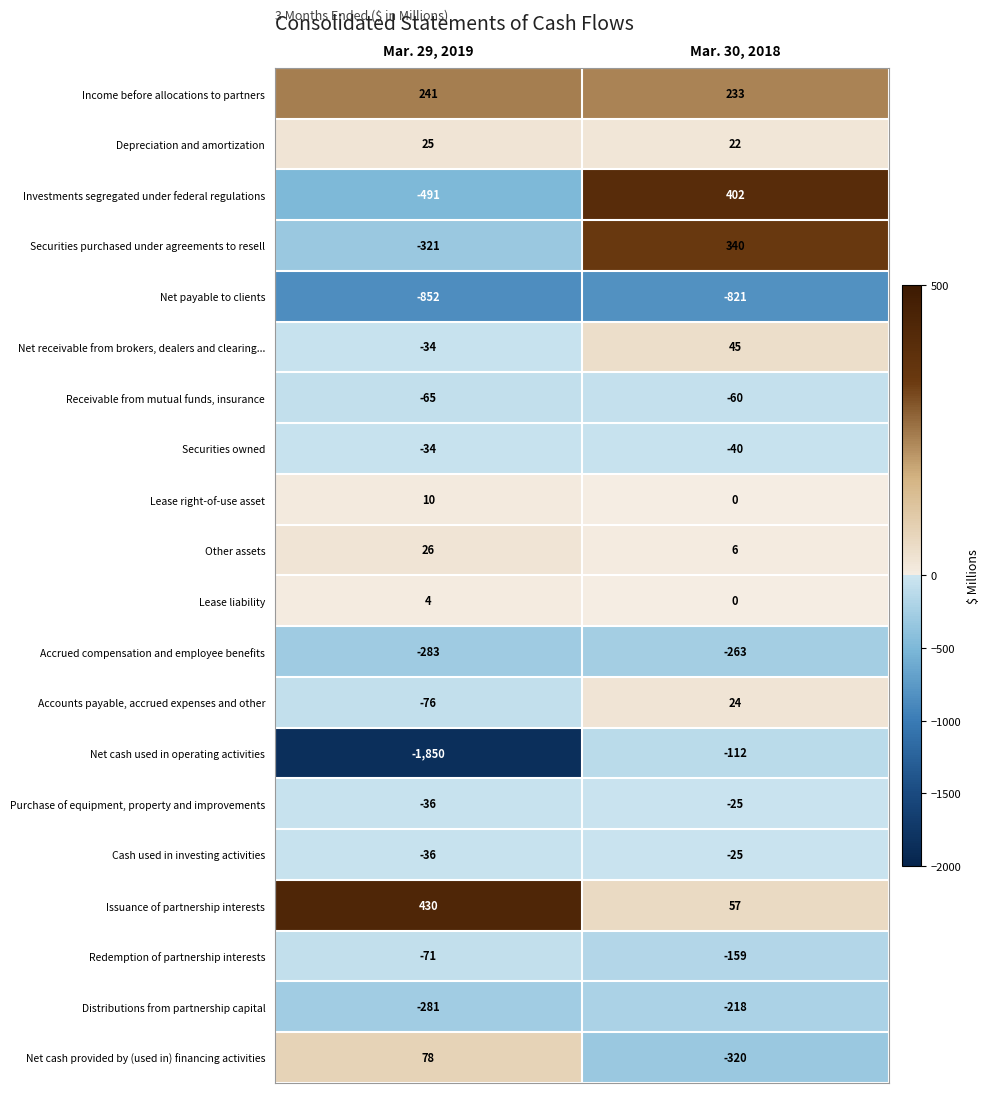

What is the sum of the Securities owned values at Mar. 30, 2018 and Mar. 29, 2019?

-74